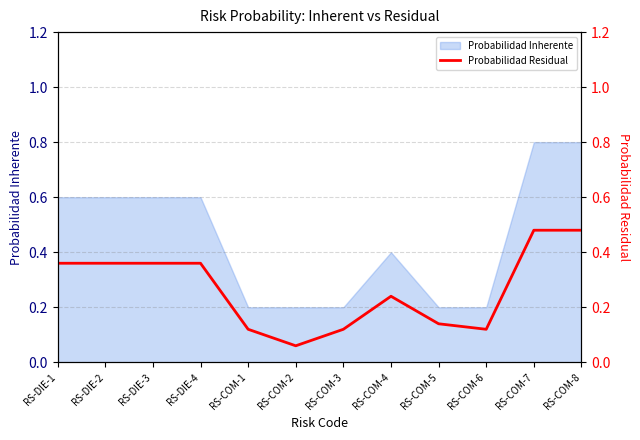

Where is the data nearest to the value 0?

RS-COM-2